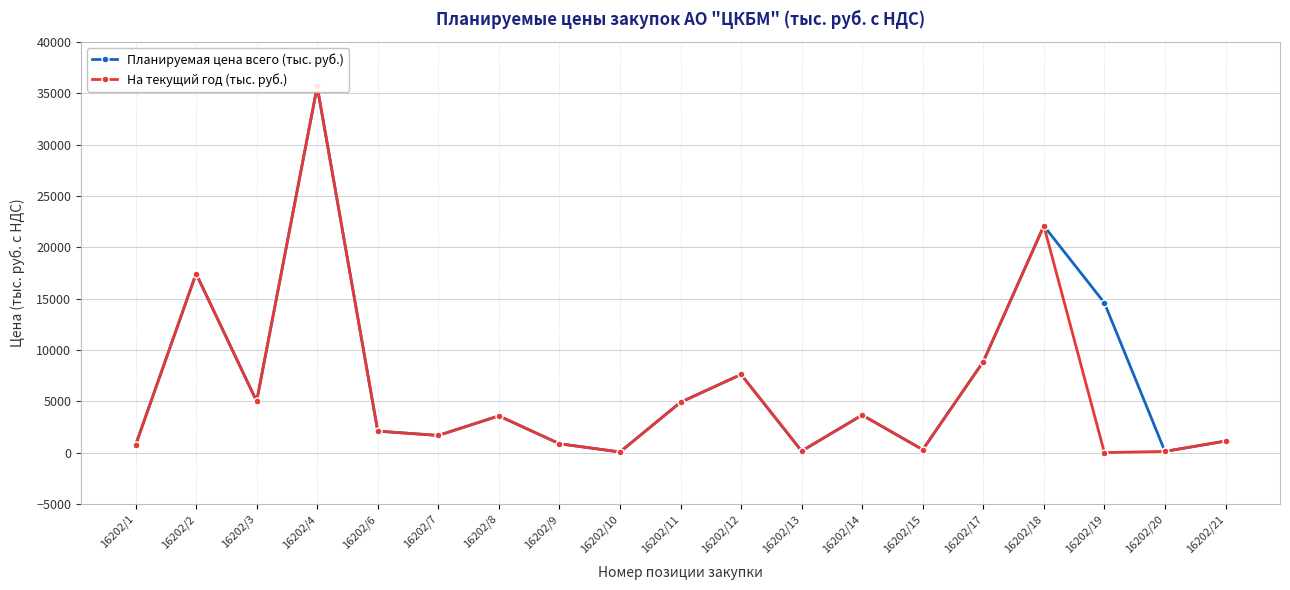

At which label is На текущий год (тыс. руб.) closest to 17825?

16202/2